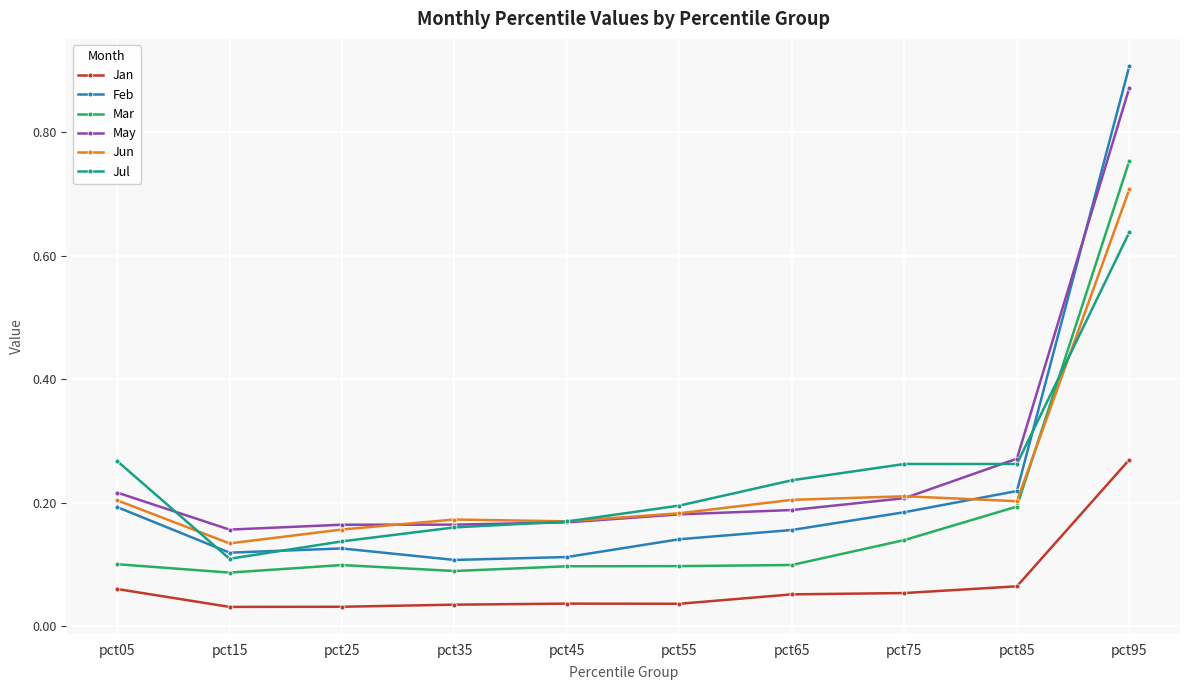

At which category does Jun reach its first local valley?

pct15